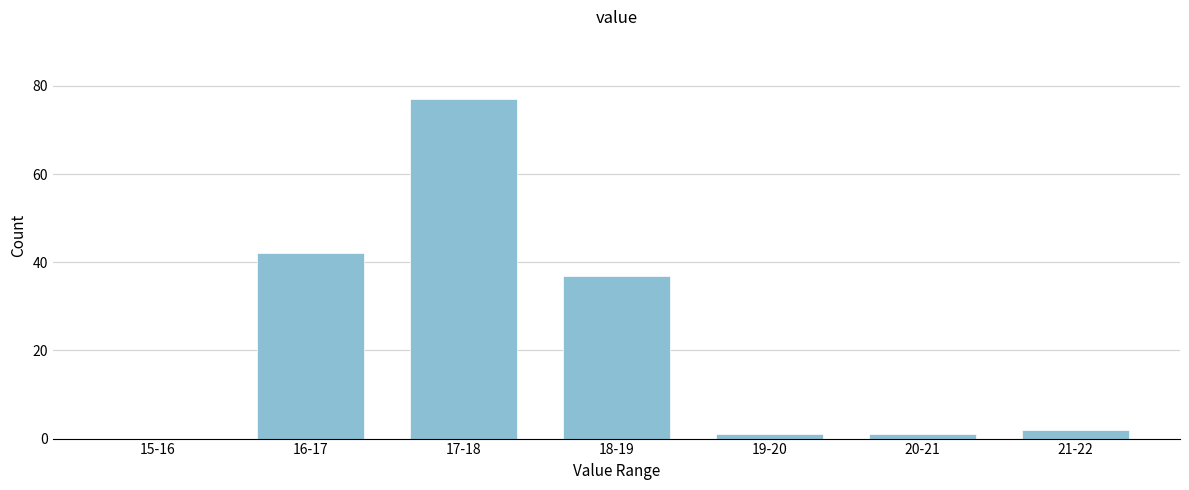

Reading left to right, transcribe all the data shown in this chart.

15-16=0	16-17=42	17-18=77	18-19=37	19-20=1	20-21=1	21-22=2